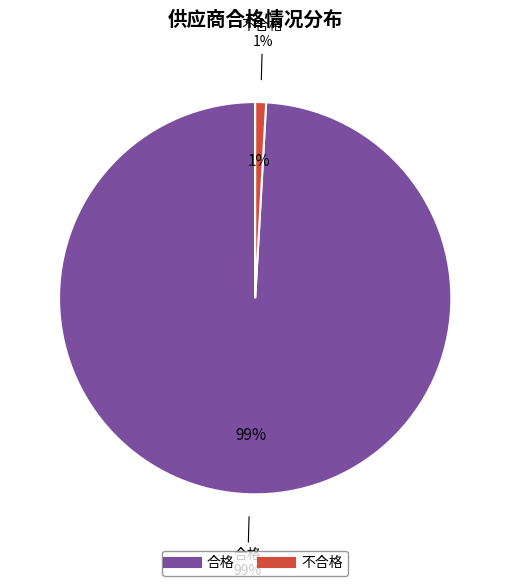

Count the number of slices in the pie.

2